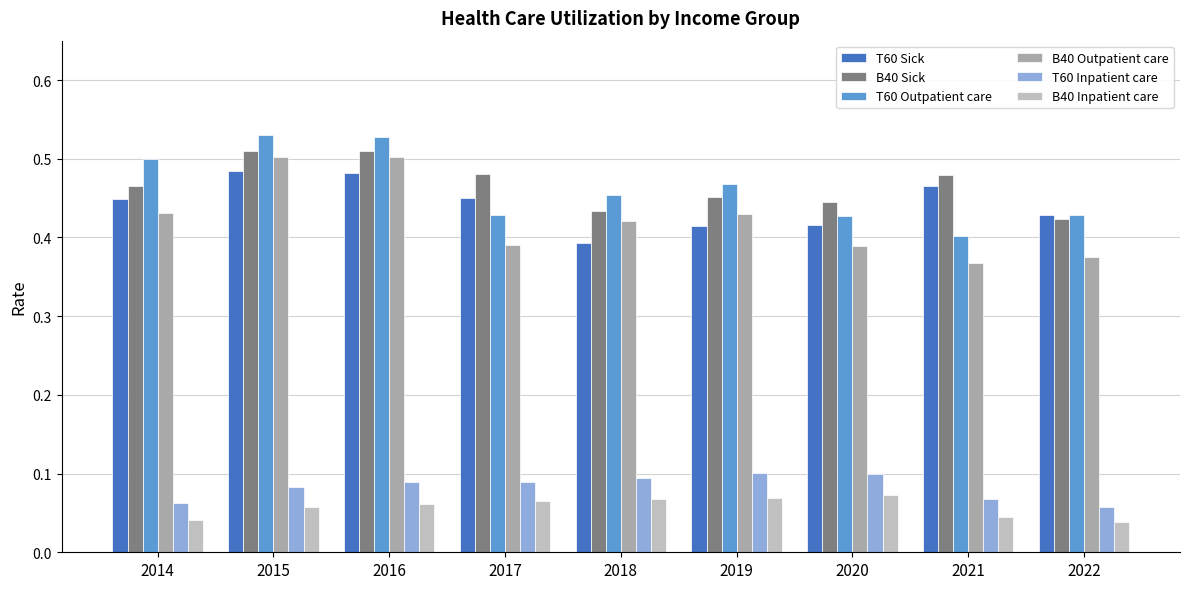

What are all the series names shown in the legend?

T60 Sick, B40 Sick, T60 Outpatient care, B40 Outpatient care, T60 Inpatient care, B40 Inpatient care